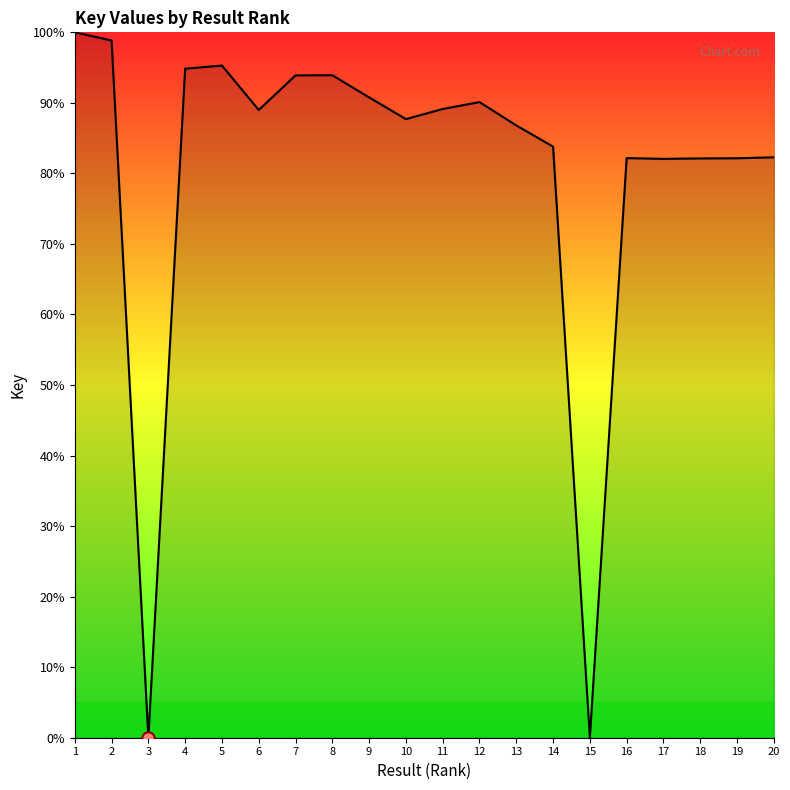

Between 1 and 3, which is larger?

1